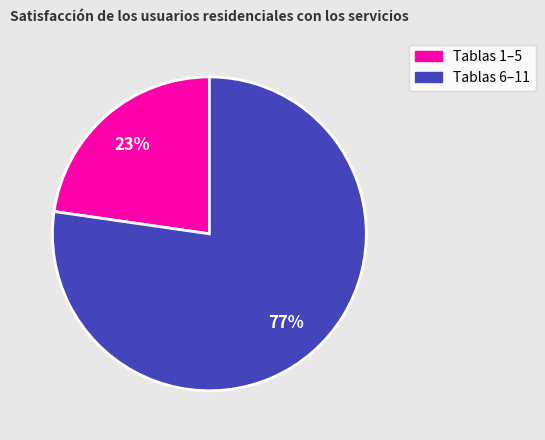

Does any single category account for the majority?

Yes